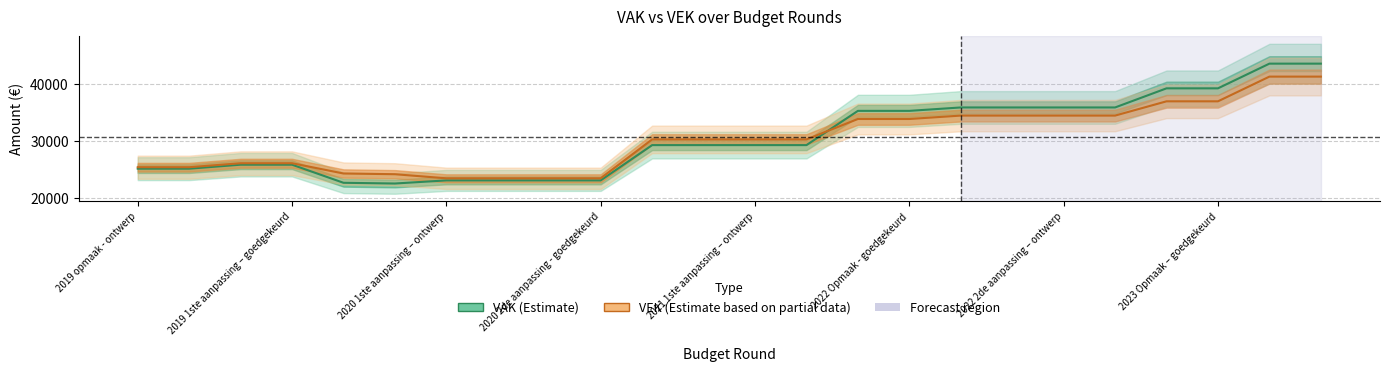

What is the sum of all VAK values?

735687